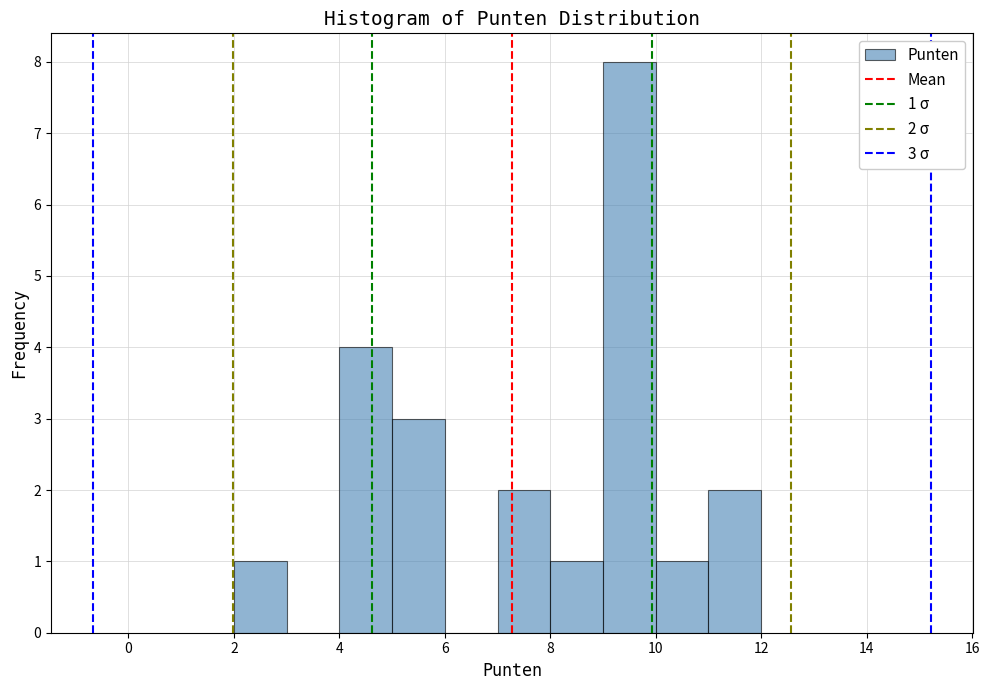

Which range on the x-axis has the tallest bar?

9 to 10